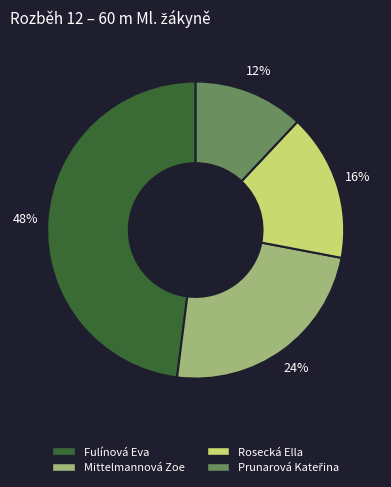

To the nearest percent, what portion does Rosecká Ella represent?

16%